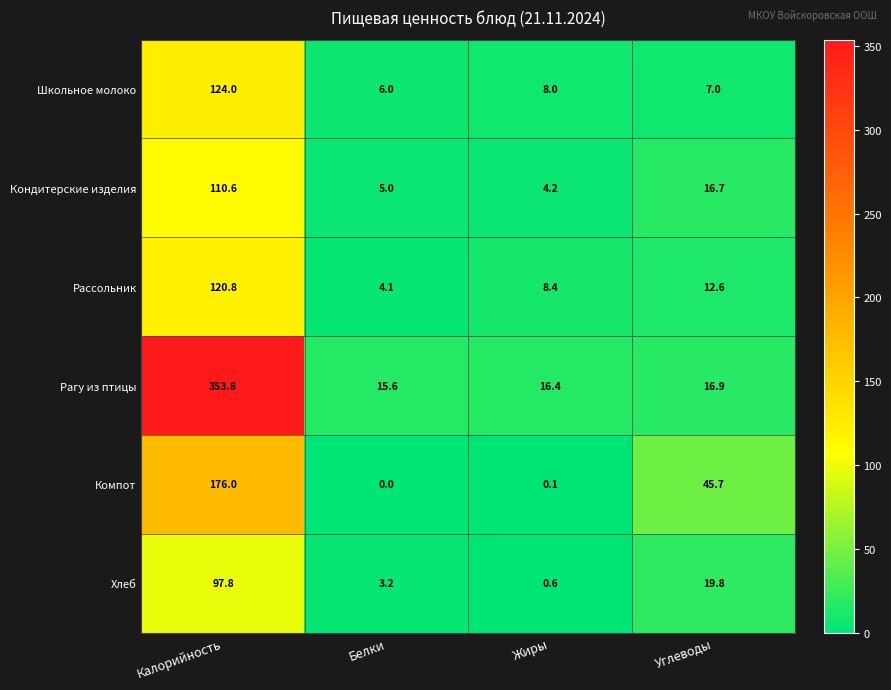

Reading left to right, list all the values displayed in this chart.

Школьное молоко: 124.0	6.0	8.0	7.0
Кондитерские изделия: 110.6	5.0	4.2	16.7
Рассольник: 120.8	4.1	8.4	12.6
Рагу из птицы: 353.8	15.6	16.4	16.9
Компот: 176.0	0.0	0.1	45.7
Хлеб: 97.8	3.2	0.6	19.8